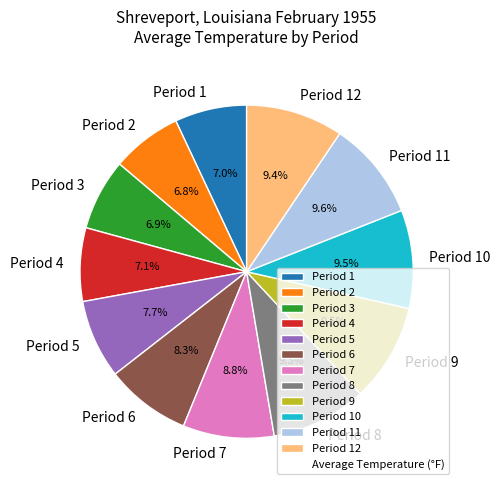

What percentage is NOT represented by Period 1?

93.0%